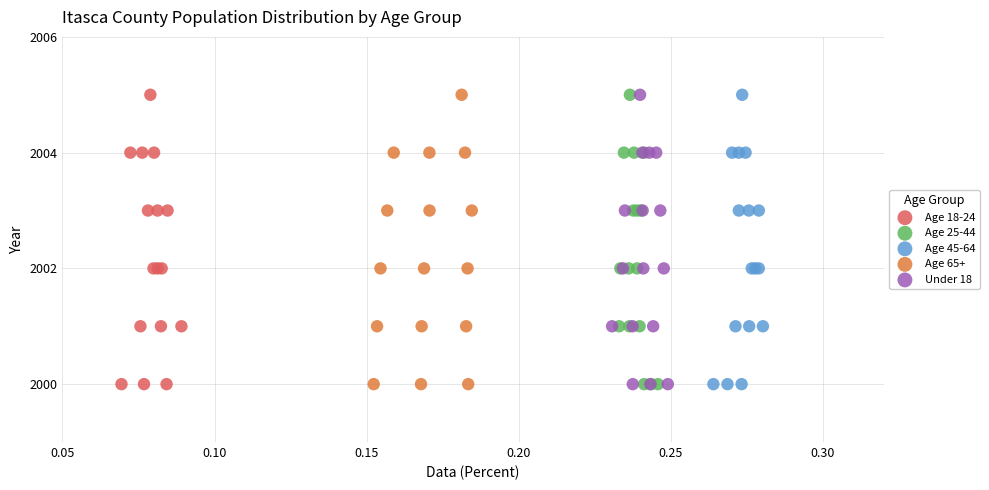

What are all the series names shown in the legend?

Age 18-24, Age 25-44, Age 45-64, Age 65+, Under 18